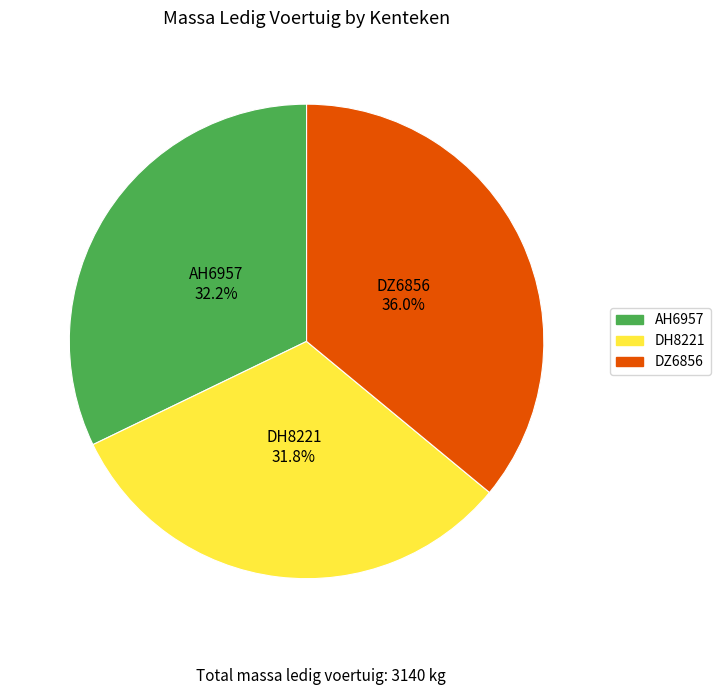

Is DH8221 the majority of the pie?

No